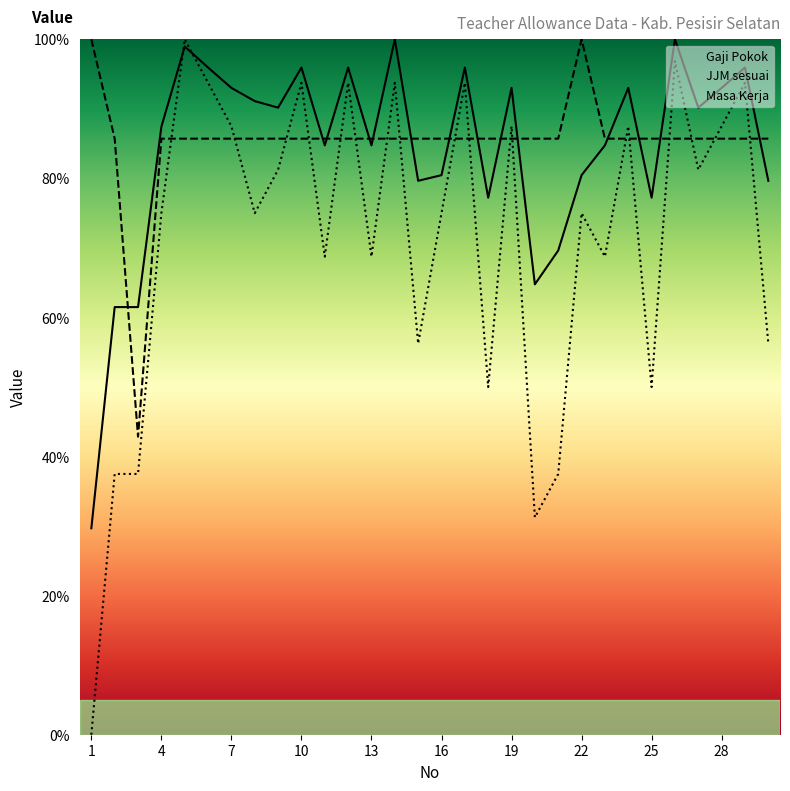

Rank the series by their maximum value, from lowest to highest.

Gaji Pokok, JJM sesuai, Masa Kerja